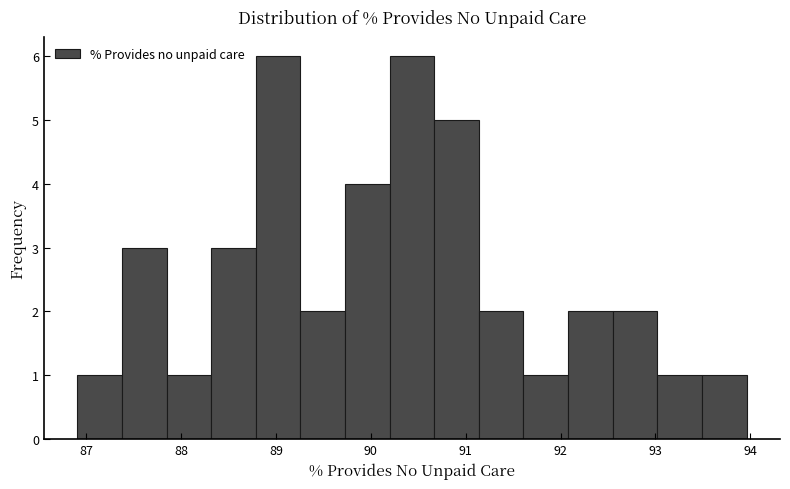

Reading left to right, transcribe this chart: for each bar, give the range it covers on the x-axis and its height. Neither the bar edges nor the heights are printed on the chart, so give them approximately, as read against the axes.

86.9 to 87.4: 1
87.4 to 87.8: 3
87.8 to 88.3: 1
88.3 to 88.8: 3
88.8 to 89.3: 6
89.3 to 89.7: 2
89.7 to 90.2: 4
90.2 to 90.7: 6
90.7 to 91.1: 5
91.1 to 91.6: 2
91.6 to 92.1: 1
92.1 to 92.5: 2
92.5 to 93.0: 2
93.0 to 93.5: 1
93.5 to 94.0: 1